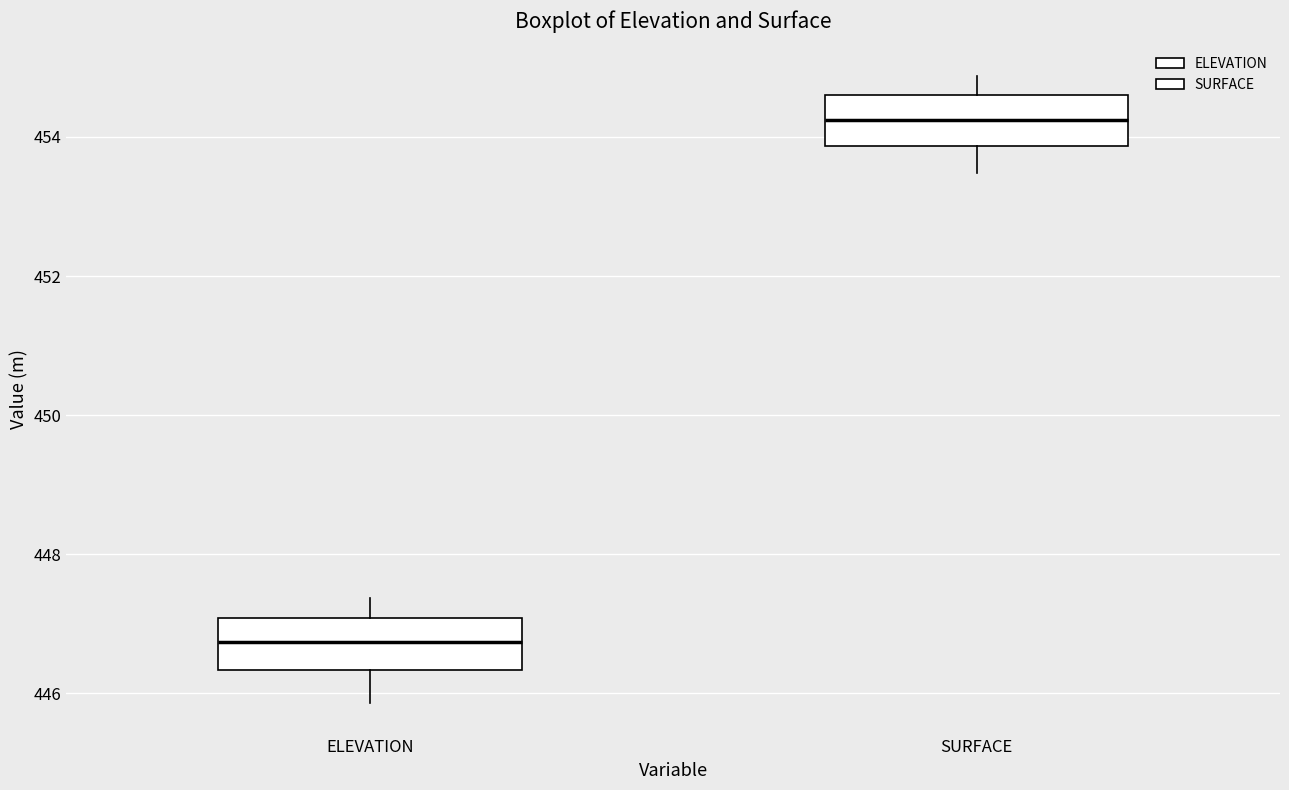

Reading left to right, read every box against the y-axis: the position of its median line, the range the box covers, and the ends of its whiskers. The values are not printed on the chart, so give them approximately, as read against the axis.

ELEVATION: median 446.8, box 446.4 to 447.0, whiskers 445.8 to 447.4
SURFACE: median 454.2, box 453.8 to 454.6, whiskers 453.4 to 454.8